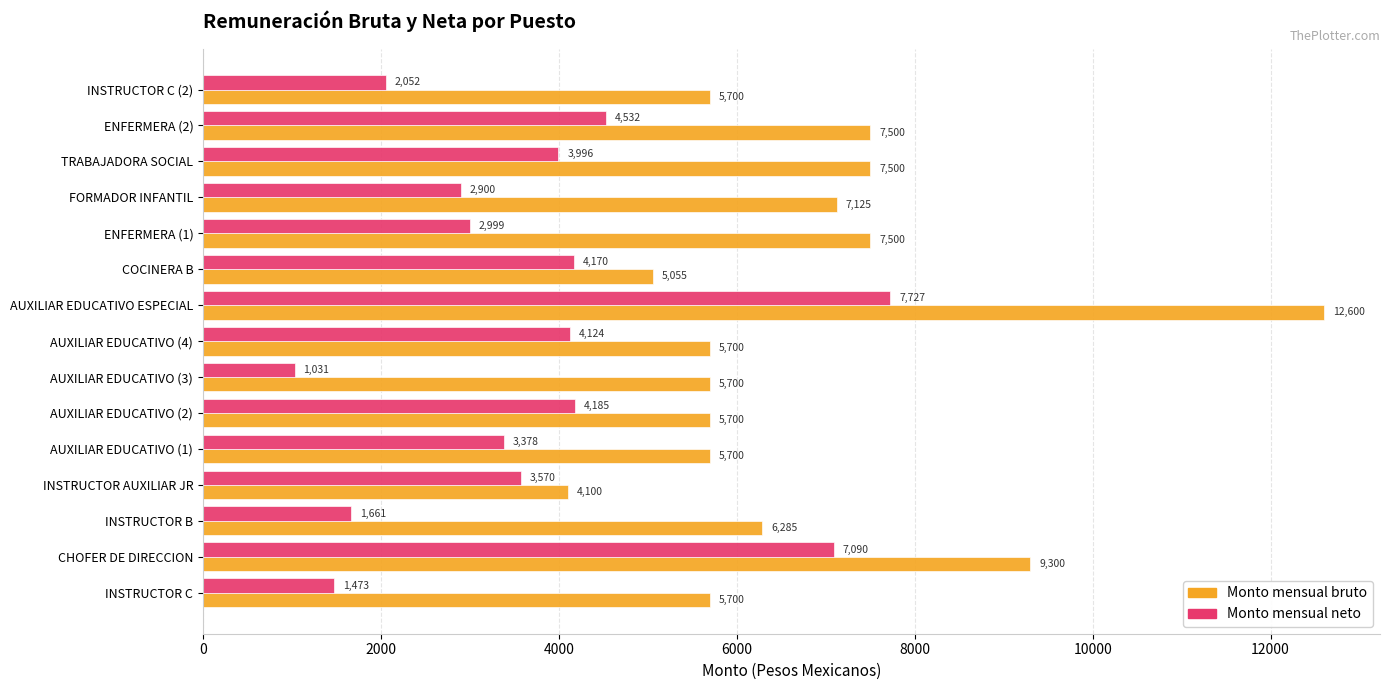

Which series has the largest total across all categories?

Monto mensual bruto